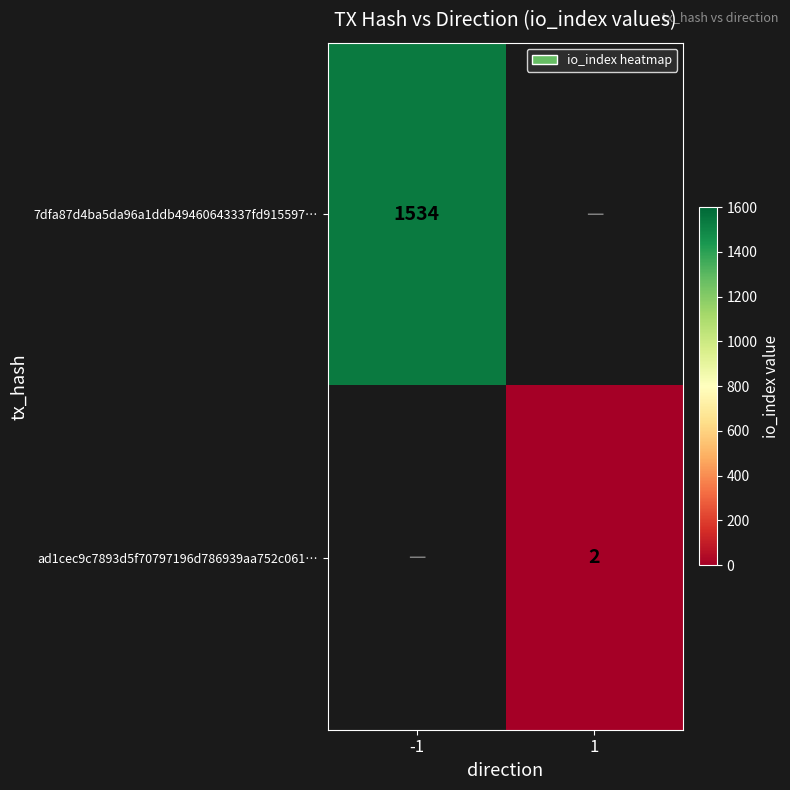

The ad1cec9c7893d5f70797196d786939aa752c061… series shows 2 at 1. True or false?

True